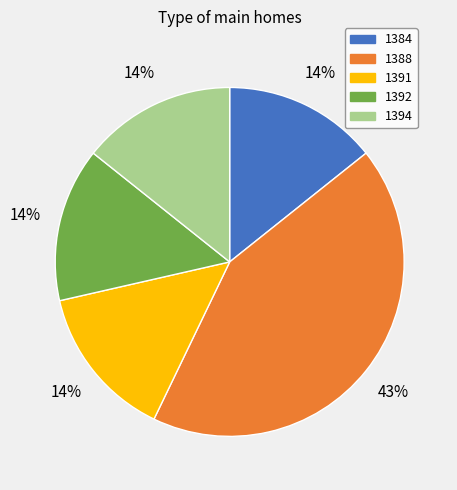

Combined, do 1394 and 1392 account for over 50%?

No